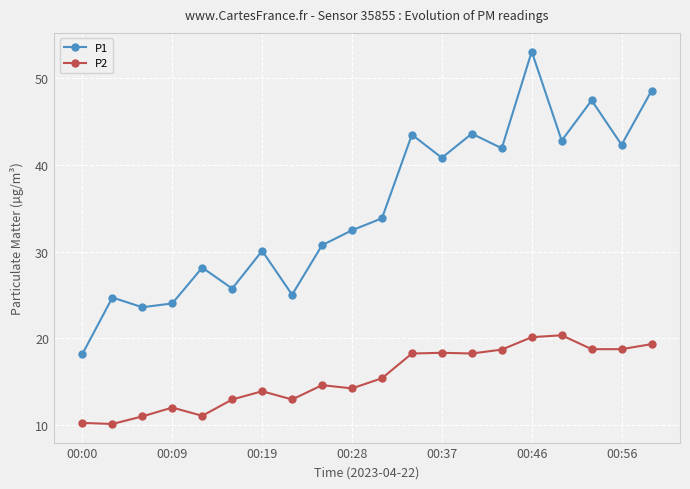

What is the highest value of the P2 series?

20.4